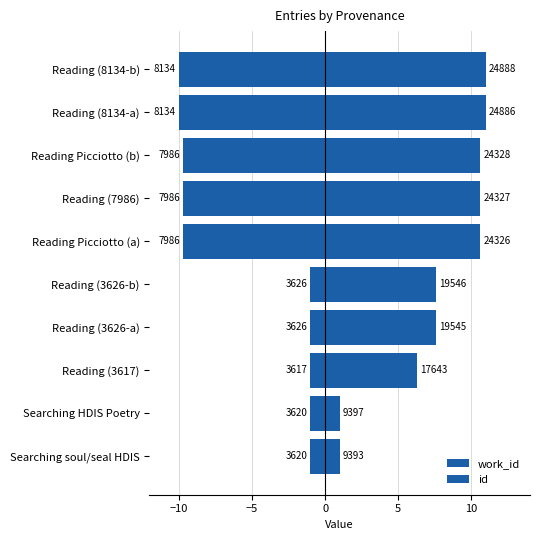

Rank the series by their average value, from highest to lowest.

id, work_id